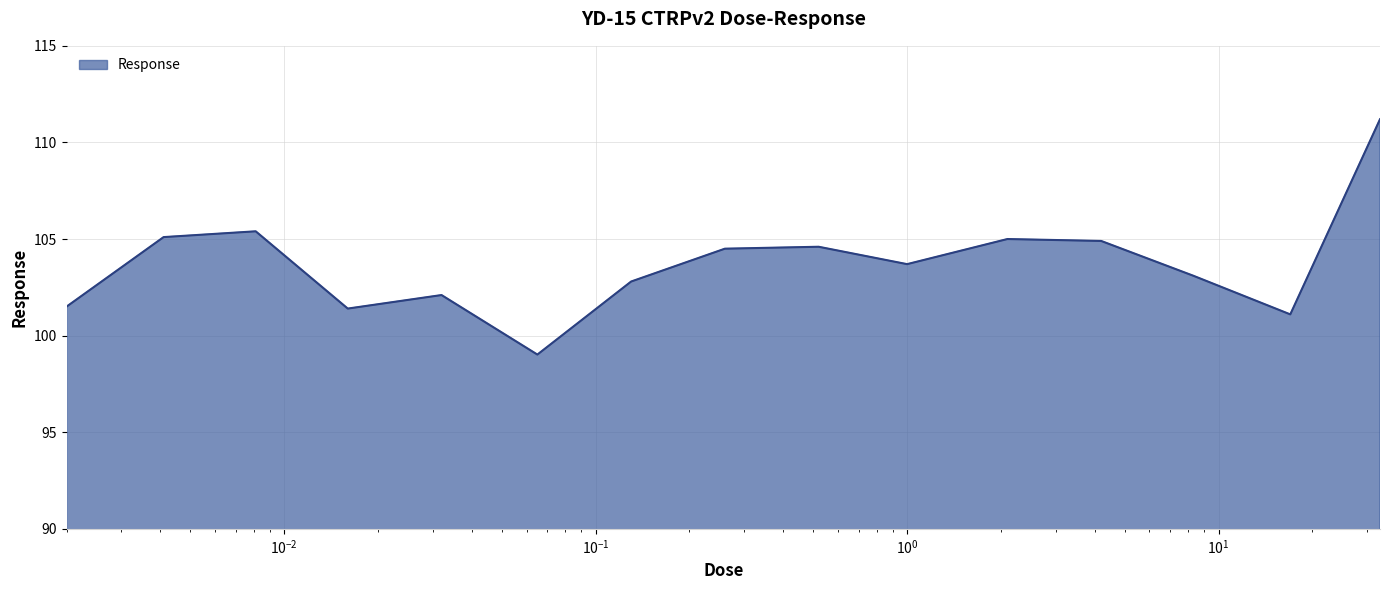

What is the minimum value shown in the chart?

99.0